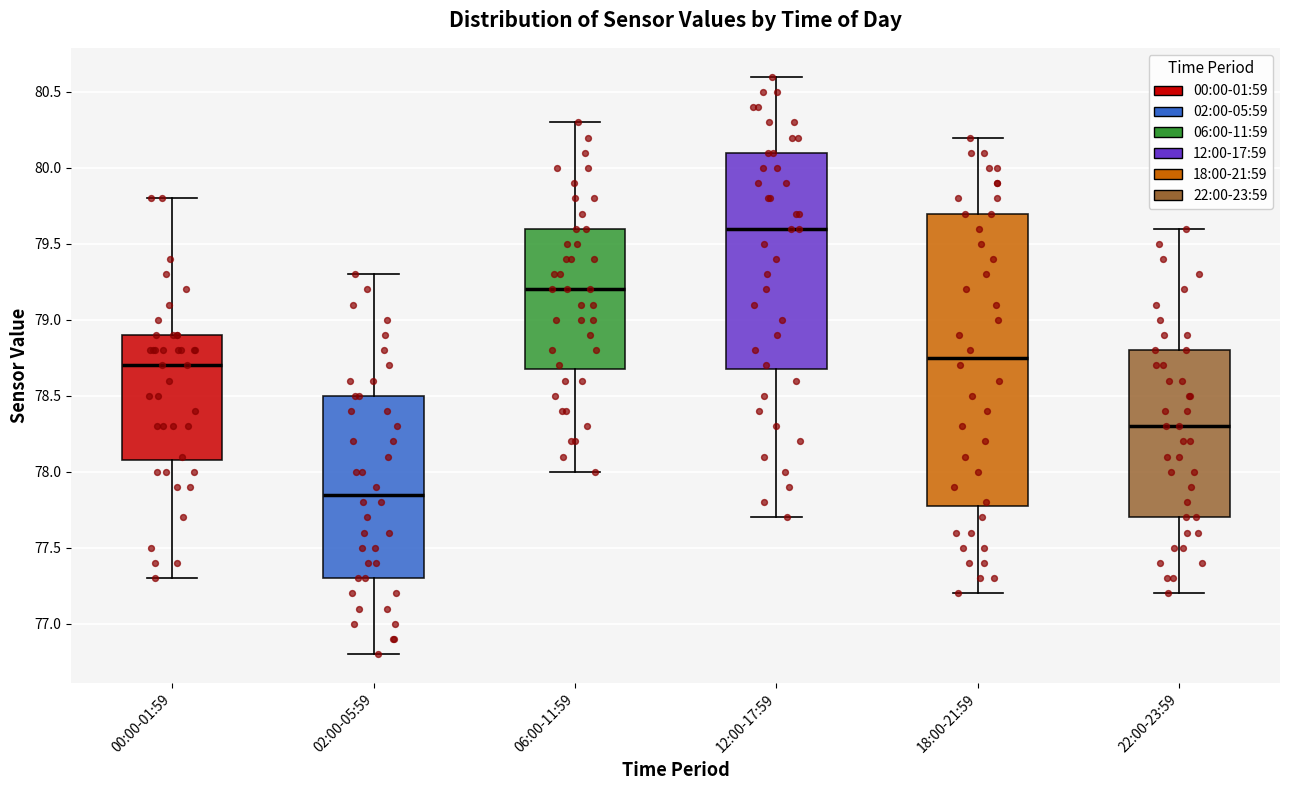

Reading left to right, transcribe this box plot: for each box, give where its median line is, the range the box spans, and where its two whiskers end, as read against the y-axis. The values are not printed on the chart, so give them approximately, as read against the axis.

00:00-01:59: median 78.70, box 78.10 to 78.90, whiskers 77.30 to 79.80
02:00-05:59: median 77.85, box 77.30 to 78.50, whiskers 76.80 to 79.30
06:00-11:59: median 79.20, box 78.70 to 79.60, whiskers 78.00 to 80.30
12:00-17:59: median 79.60, box 78.70 to 80.10, whiskers 77.70 to 80.60
18:00-21:59: median 78.75, box 77.80 to 79.70, whiskers 77.20 to 80.20
22:00-23:59: median 78.30, box 77.70 to 78.80, whiskers 77.20 to 79.60